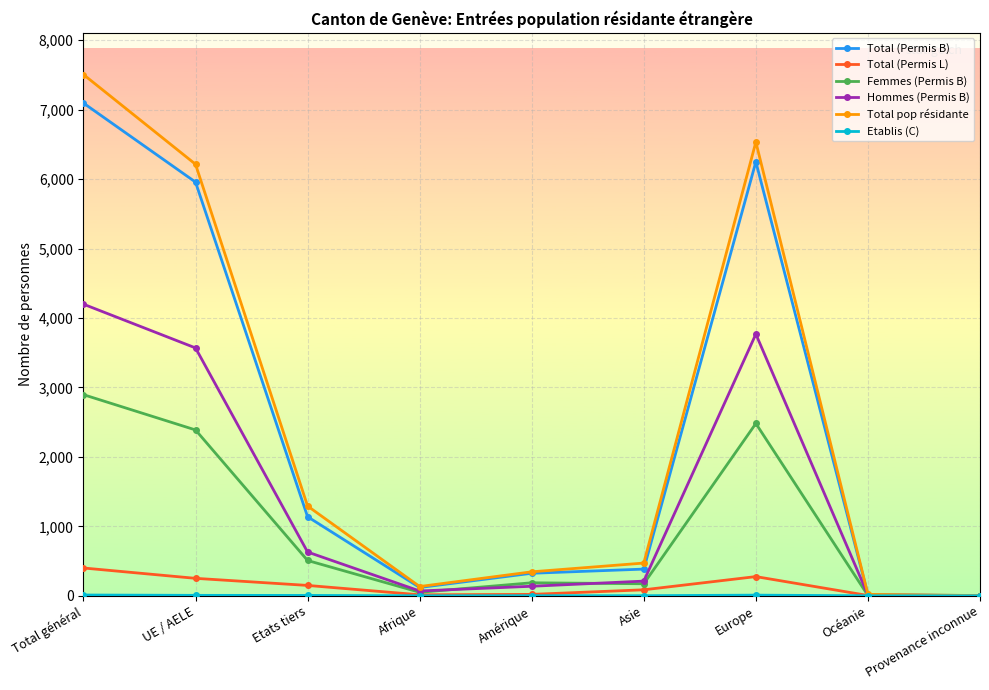

What is the average value of the Femmes (Permis B) series?

965